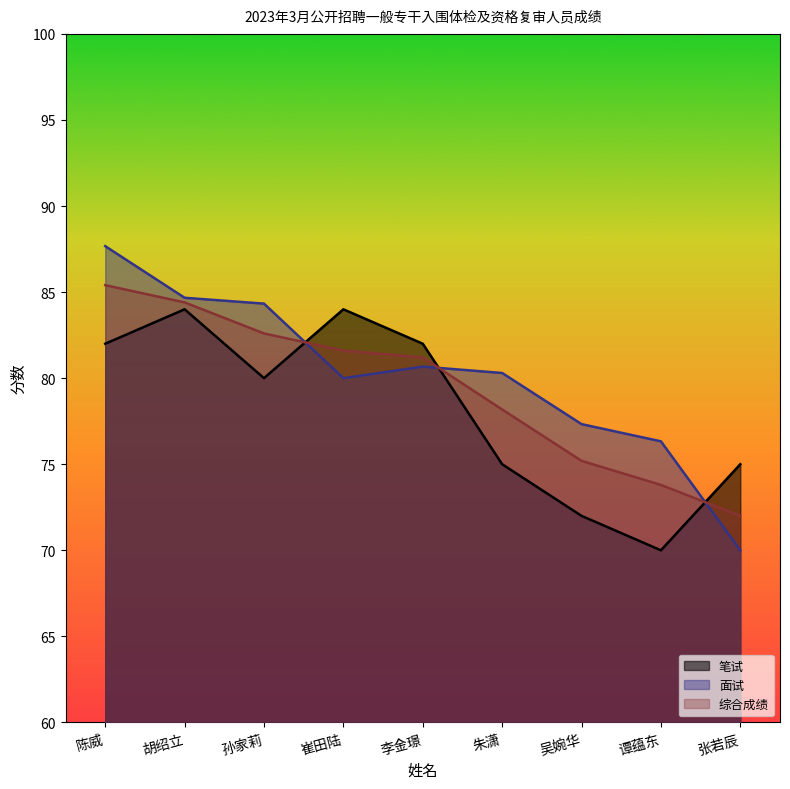

Where does the 面试 series first go above 80?

陈威